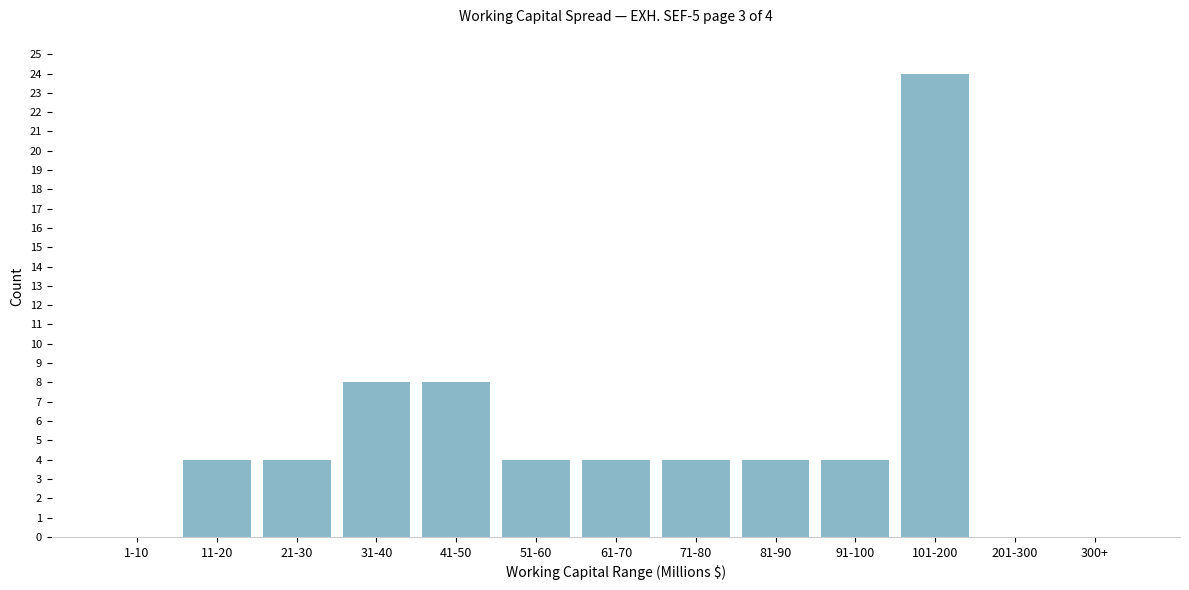

Reading left to right, extract all data points from this chart.

1-10=0	11-20=4	21-30=4	31-40=8	41-50=8	51-60=4	61-70=4	71-80=4	81-90=4	91-100=4	101-200=24	201-300=0	300+=0